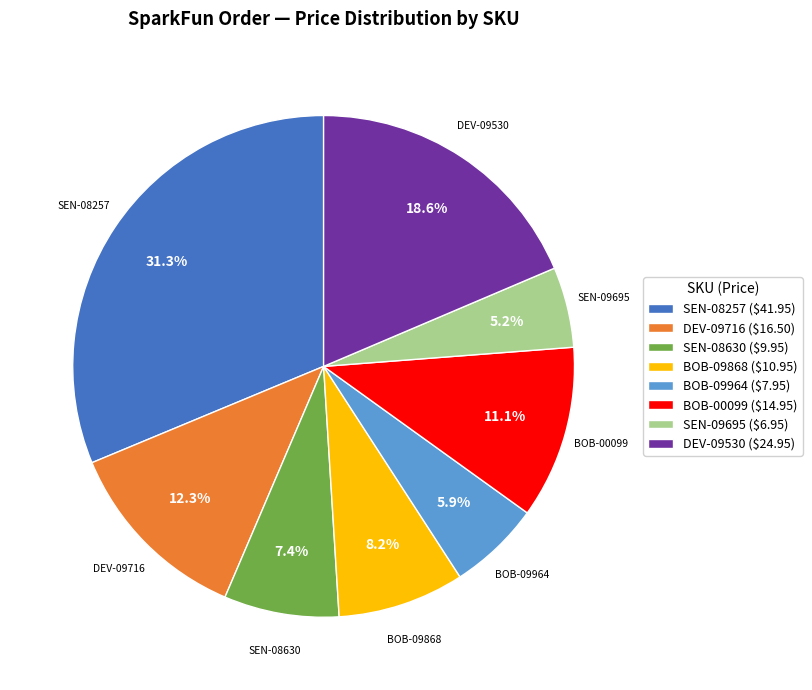

Does any single category account for the majority?

No